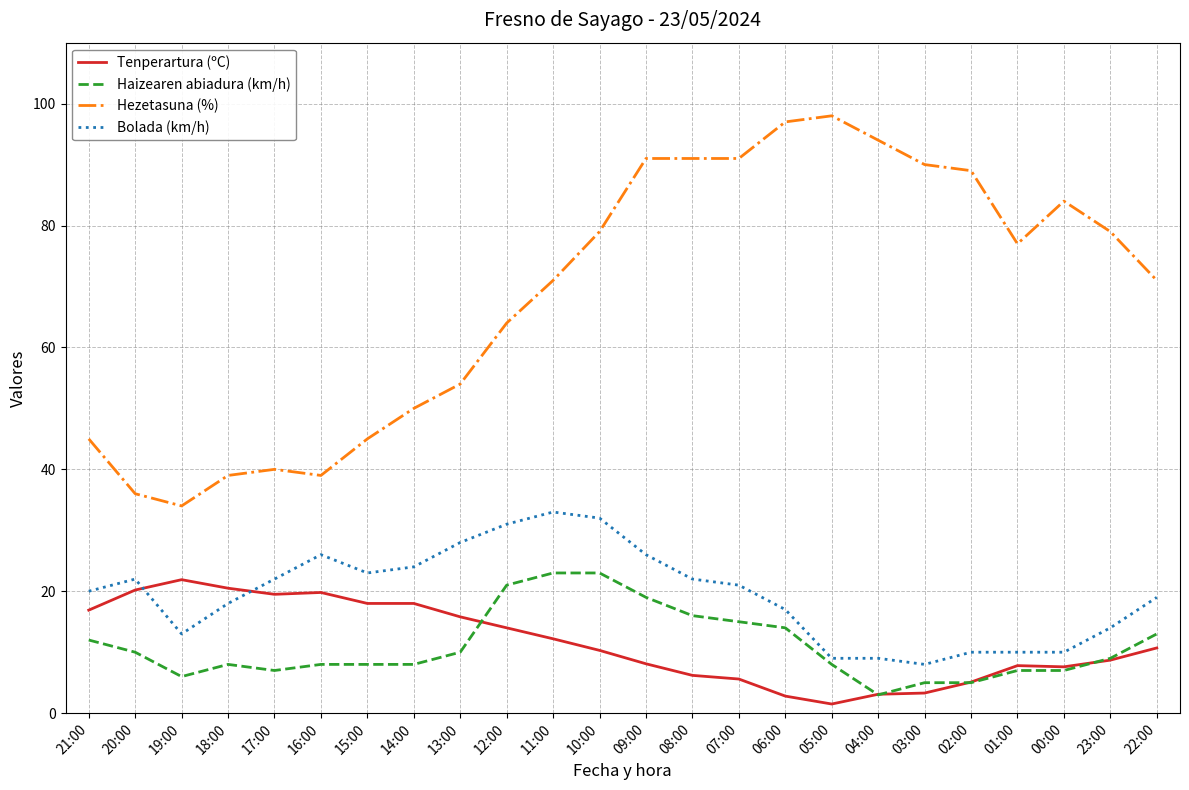

True or false: Hezetasuna (%) and Bolada (km/h) cross at least once.

False